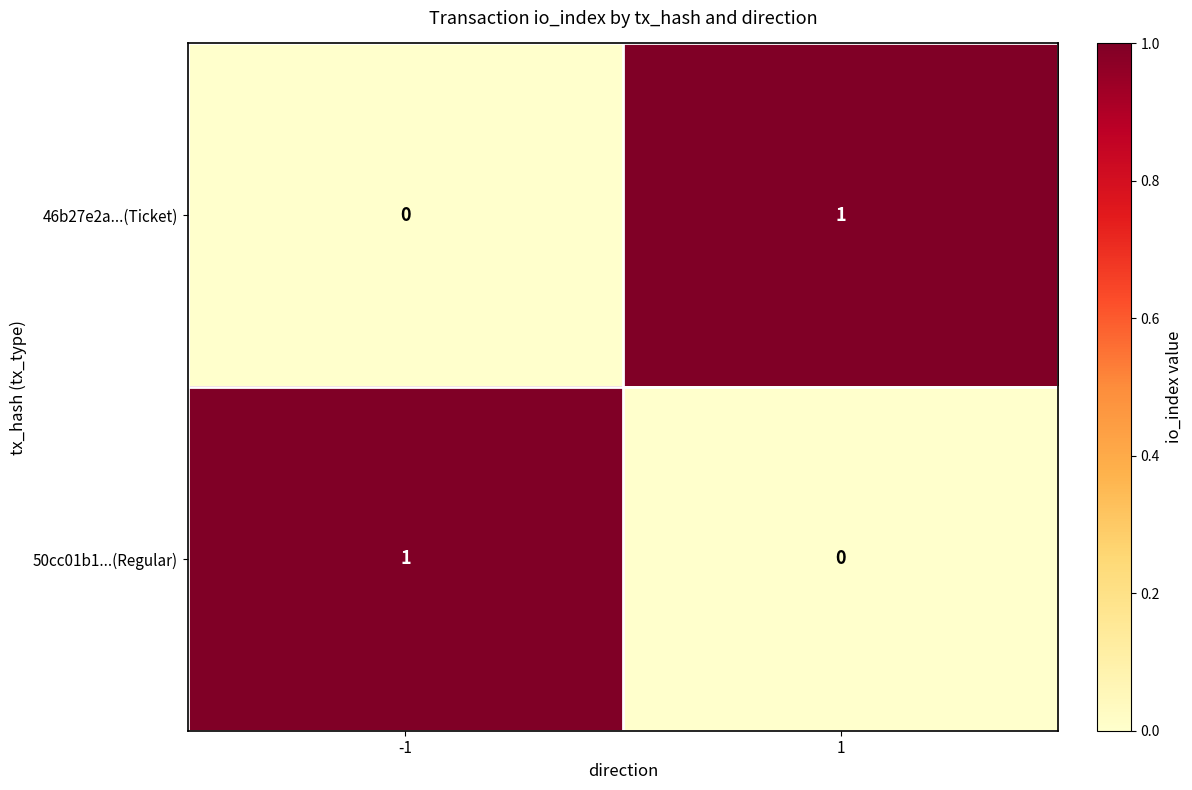

Is the value of 50cc01b1...(Regular) at 1 greater than the value of 46b27e2a...(Ticket) at 1?

No